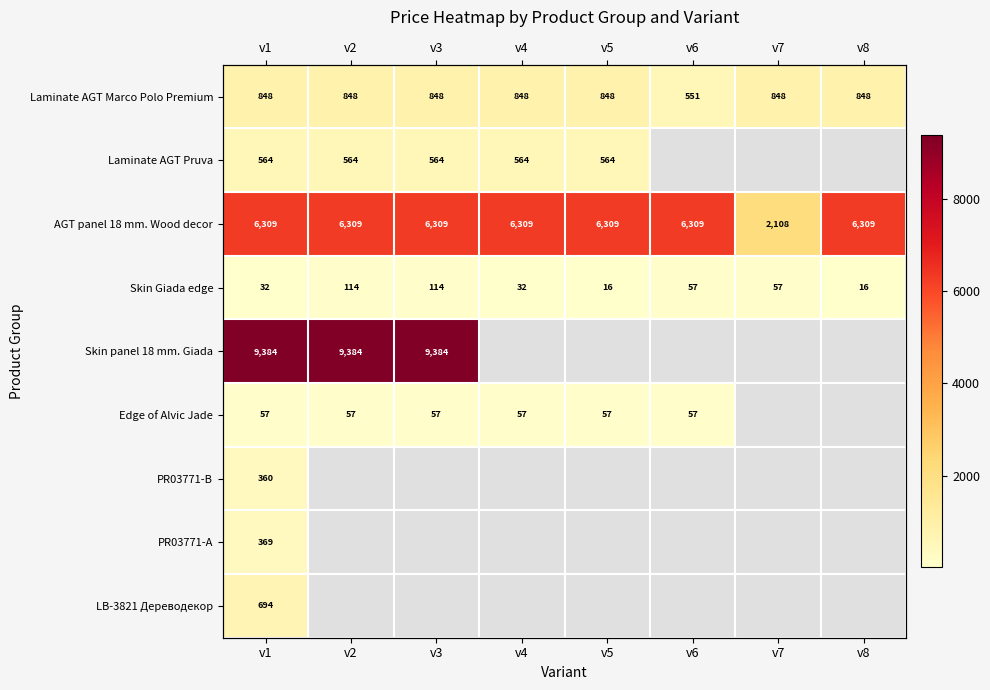

What is the lowest value of the Laminate AGT Pruva series?

564.0